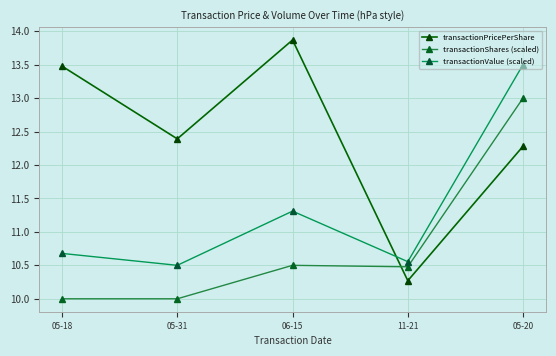

What is the total value across all series at 05-20?

38.8